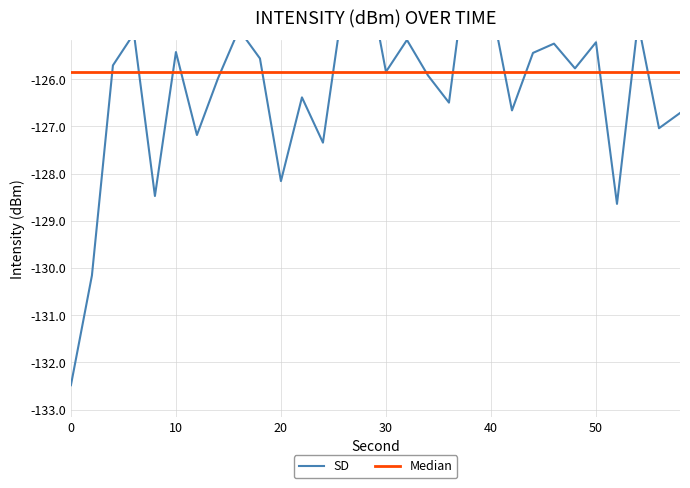

In SD, how many points are lower than both neighbors (excluding endpoints)?

10